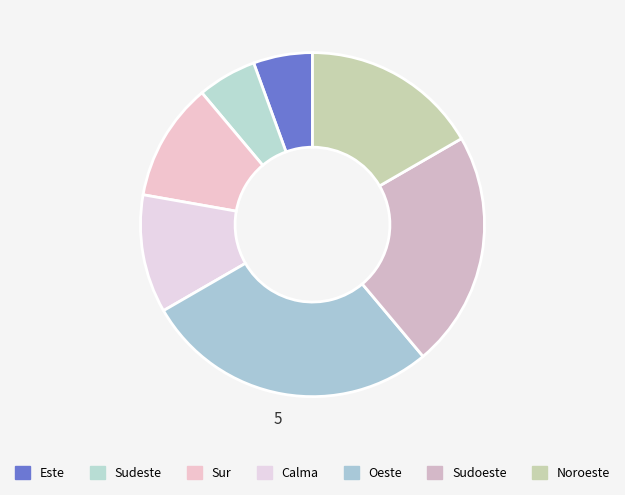

To the nearest percent, what is the difference between the largest and smallest slice percentages?

22%